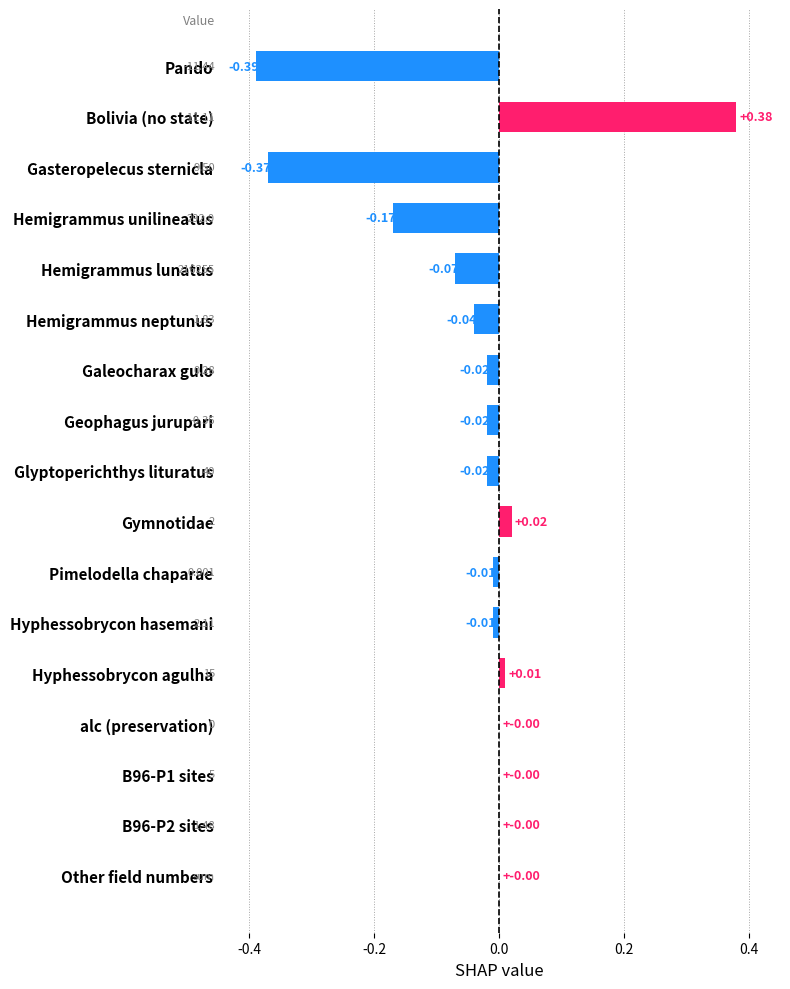

How many series are shown in this chart?

1